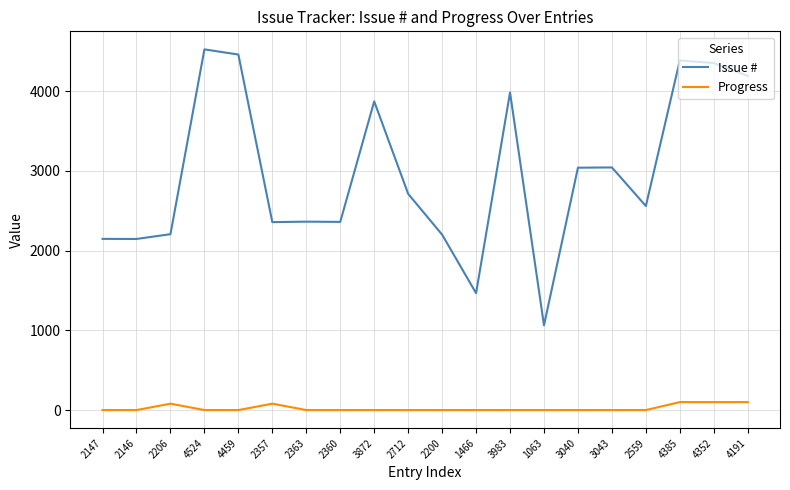

At which label does Issue # first exceed 2712?

4524